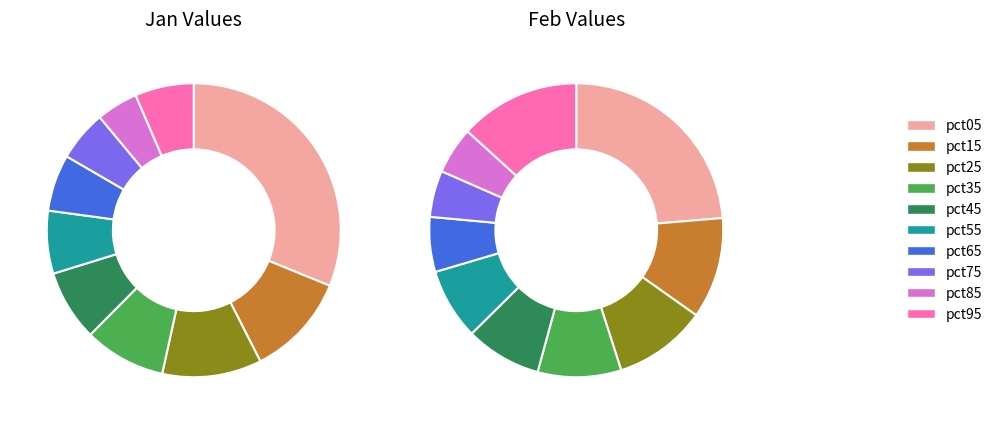

What percentage is the 8 slice, to the nearest percent?

5%